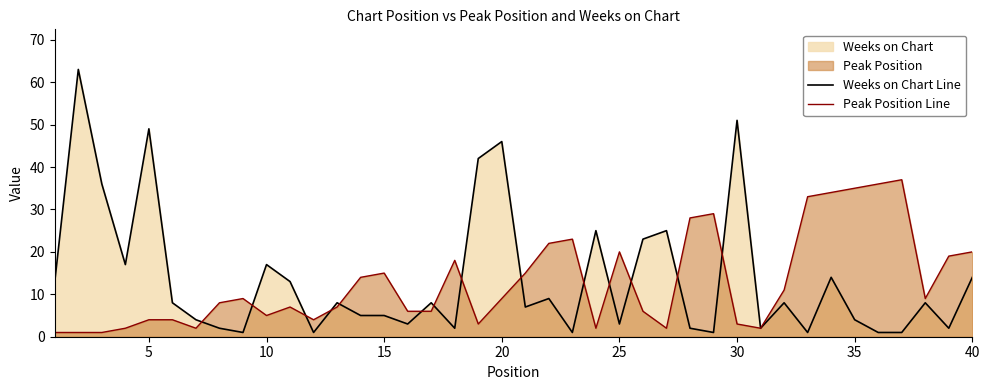

How many lines are shown in the chart?

2